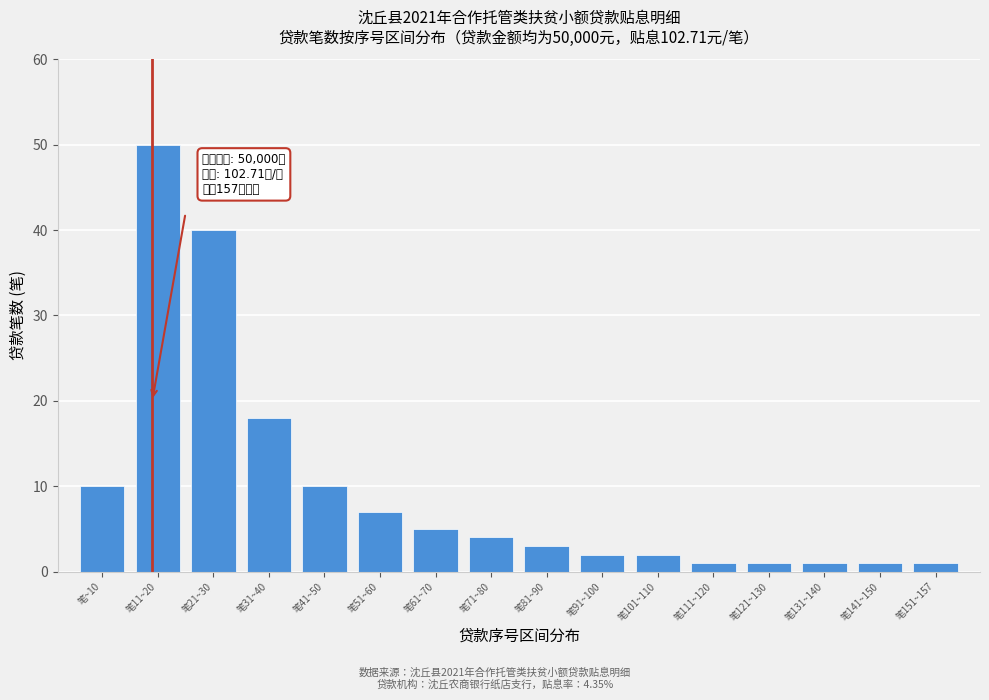

Reading left to right, transcribe all the data shown in this chart.

笔~10=10	笔11~20=50	笔21~30=40	笔31~40=18	笔41~50=10	笔51~60=7	笔61~70=5	笔71~80=4	笔81~90=3	笔91~100=2	笔101~110=2	笔111~120=1	笔121~130=1	笔131~140=1	笔141~150=1	笔151~157=1